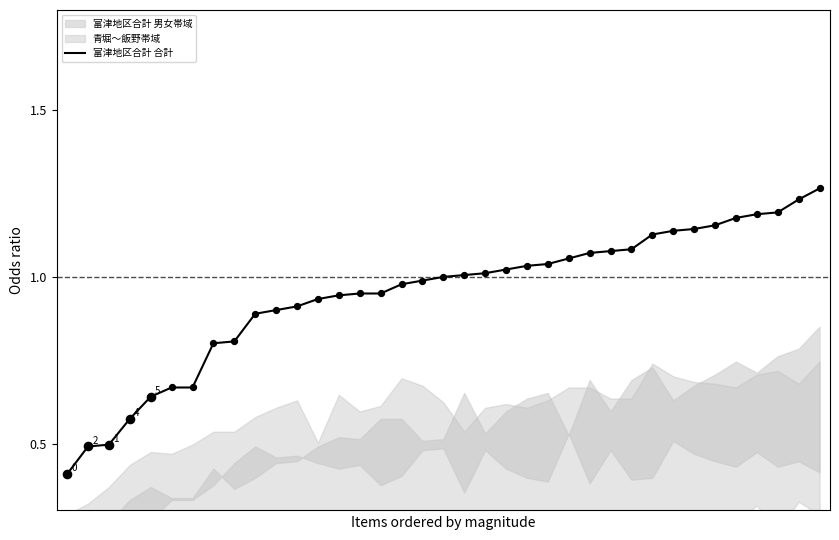

Approximately how many times larger is the value at 15 compared to 24?

0.9